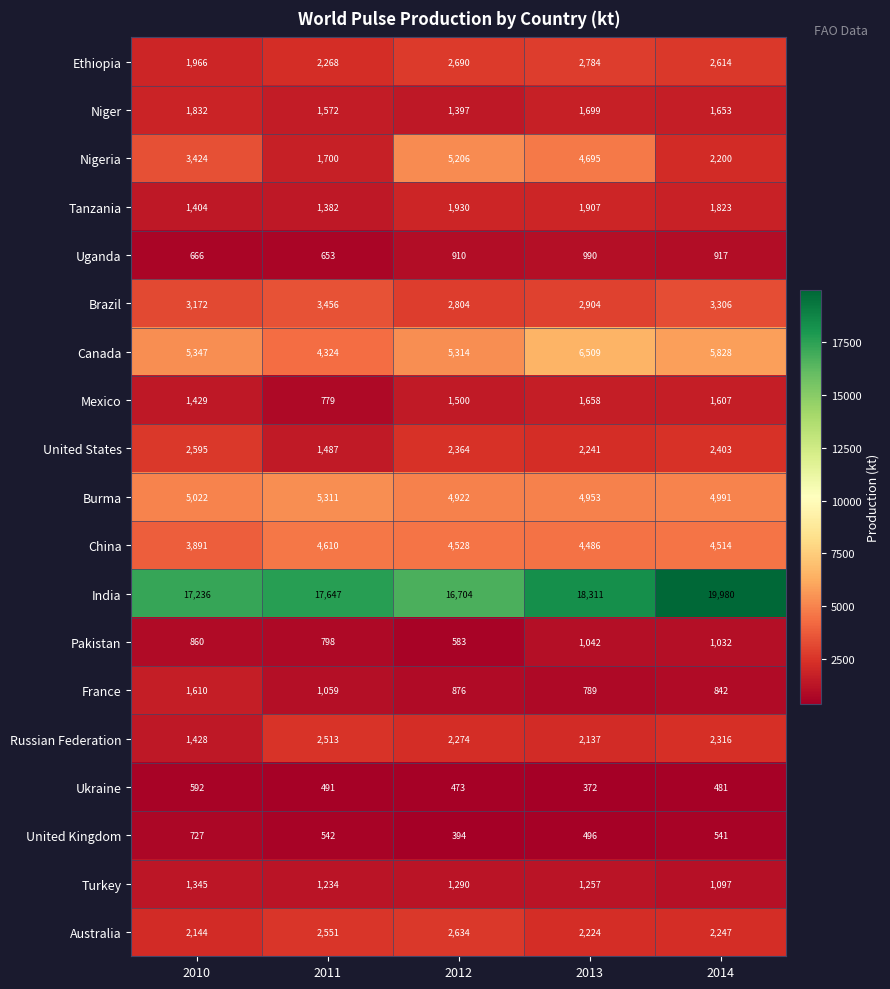

List the series in order of their peak value, lowest first.

Ukraine, United Kingdom, Uganda, Pakistan, Turkey, France, Mexico, Niger, Tanzania, Russian Federation, United States, Australia, Ethiopia, Brazil, China, Nigeria, Burma, Canada, India